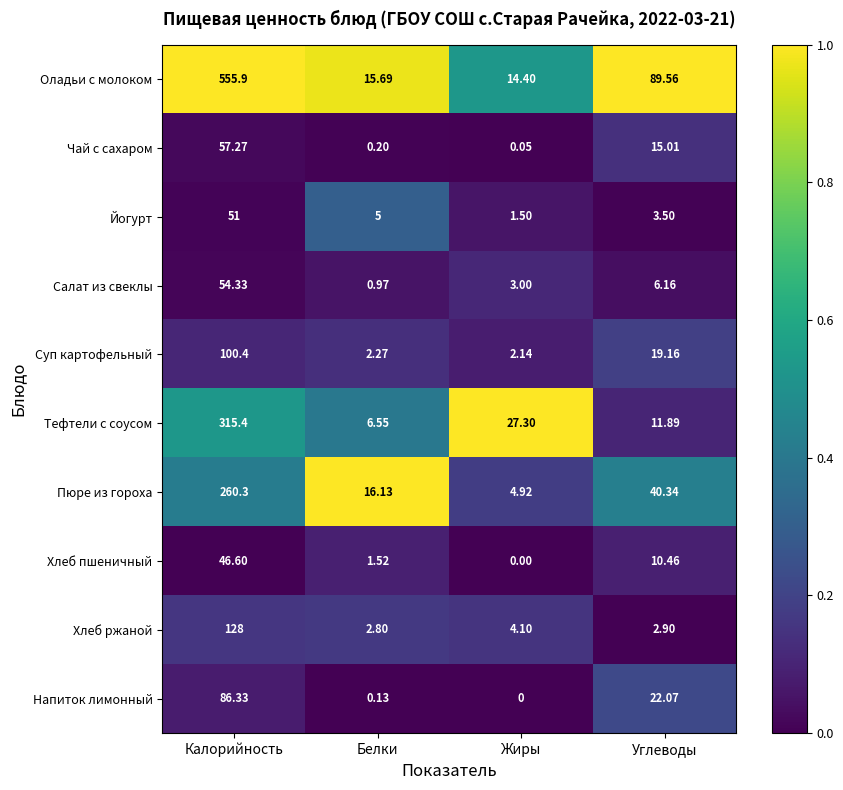

How many distinct data groups are displayed?

10